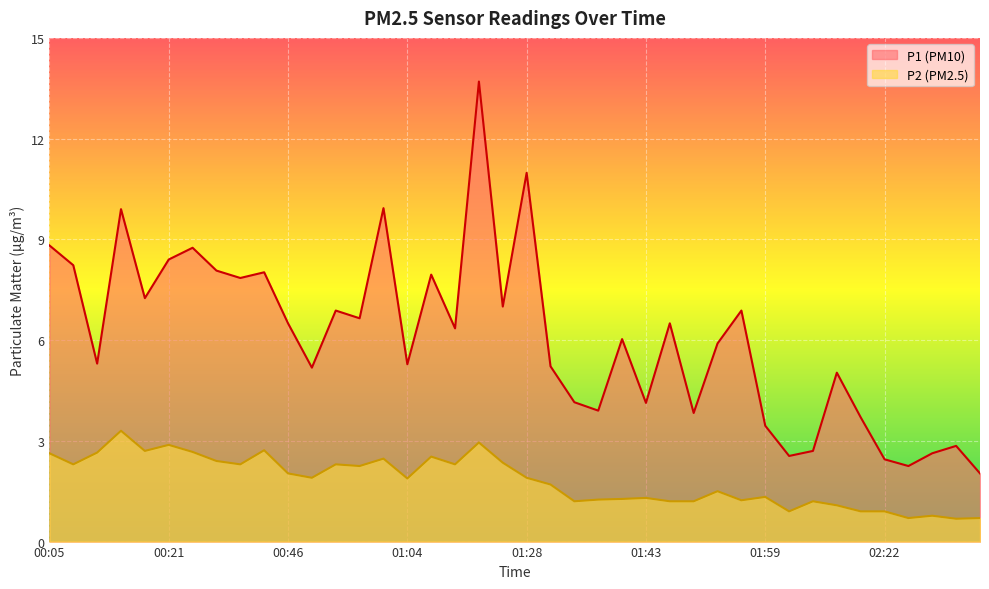

Reading left to right, extract all data points from this chart.

P1: 00:05=8.8	00:08=8.2	00:10=5.3	00:13=9.9	00:19=7.2	00:21=8.4	00:36=8.8	00:38=8.1	00:41=7.8	00:43=8.0	00:46=6.5	00:51=5.2	00:54=6.9	00:56=6.7	00:59=9.9	01:04=5.3	01:07=8.0	01:09=6.3	01:17=13.7	01:19=7.0	01:28=11.0	01:31=5.2	01:36=4.2	01:38=3.9	01:41=6.0	01:43=4.1	01:46=6.5	01:48=3.8	01:51=5.9	01:53=6.9	01:59=3.5	02:01=2.5	02:12=2.7	02:14=5.0	02:17=3.7	02:22=2.5	02:24=2.2	02:30=2.6	02:35=2.9	02:40=2.0
P2: 00:05=2.6	00:08=2.3	00:10=2.6	00:13=3.3	00:19=2.7	00:21=2.9	00:36=2.7	00:38=2.4	00:41=2.3	00:43=2.7	00:46=2.0	00:51=1.9	00:54=2.3	00:56=2.2	00:59=2.5	01:04=1.9	01:07=2.5	01:09=2.3	01:17=3.0	01:19=2.4	01:28=1.9	01:31=1.7	01:36=1.2	01:38=1.2	01:41=1.3	01:43=1.3	01:46=1.2	01:48=1.2	01:51=1.5	01:53=1.2	01:59=1.3	02:01=0.9	02:12=1.2	02:14=1.1	02:17=0.9	02:22=0.9	02:24=0.7	02:30=0.8	02:35=0.7	02:40=0.7